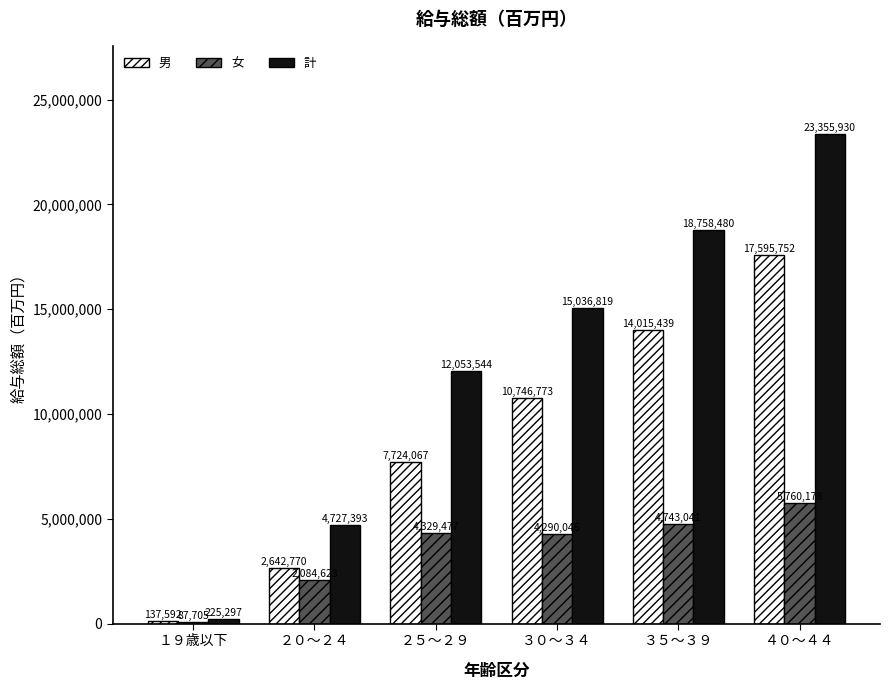

At ２０～２４, list the series in order from smallest to largest.

女, 男, 計